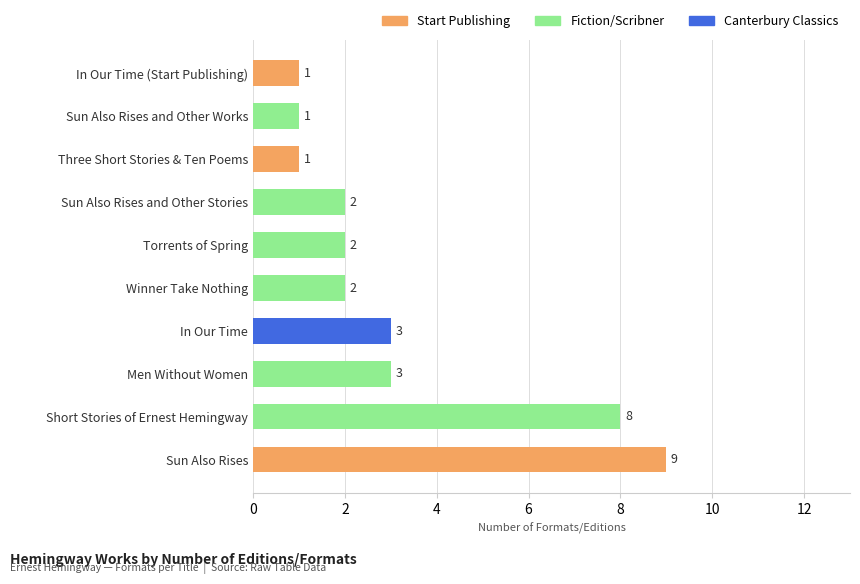

What is the average value?

3